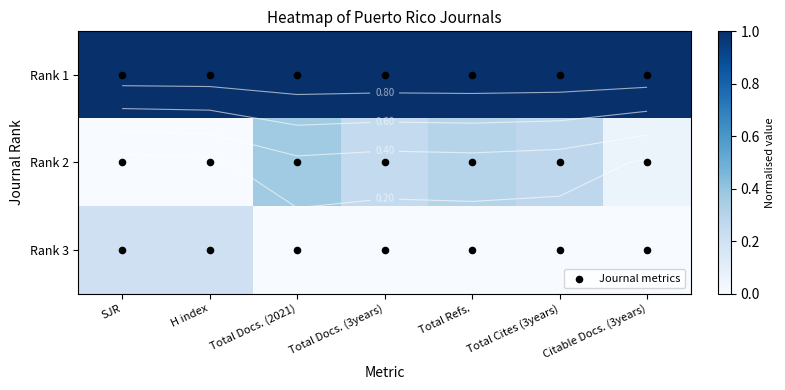

Is it true that Rank 1 equals 1.5 at Total Docs. (3years)?

False